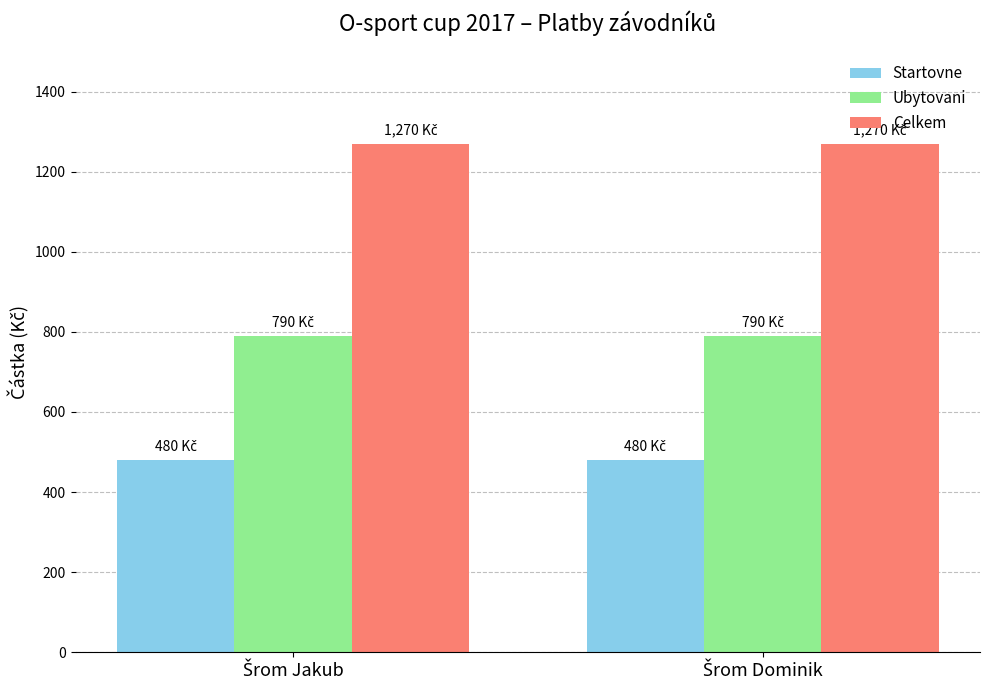

Which series has the largest total across all categories?

Celkem